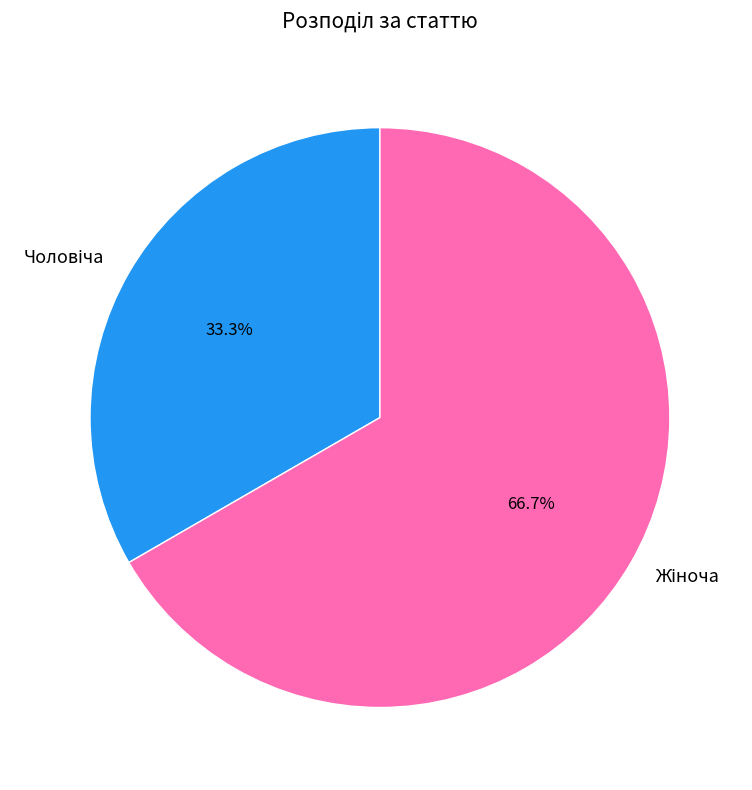

Does any single category account for the majority?

Yes